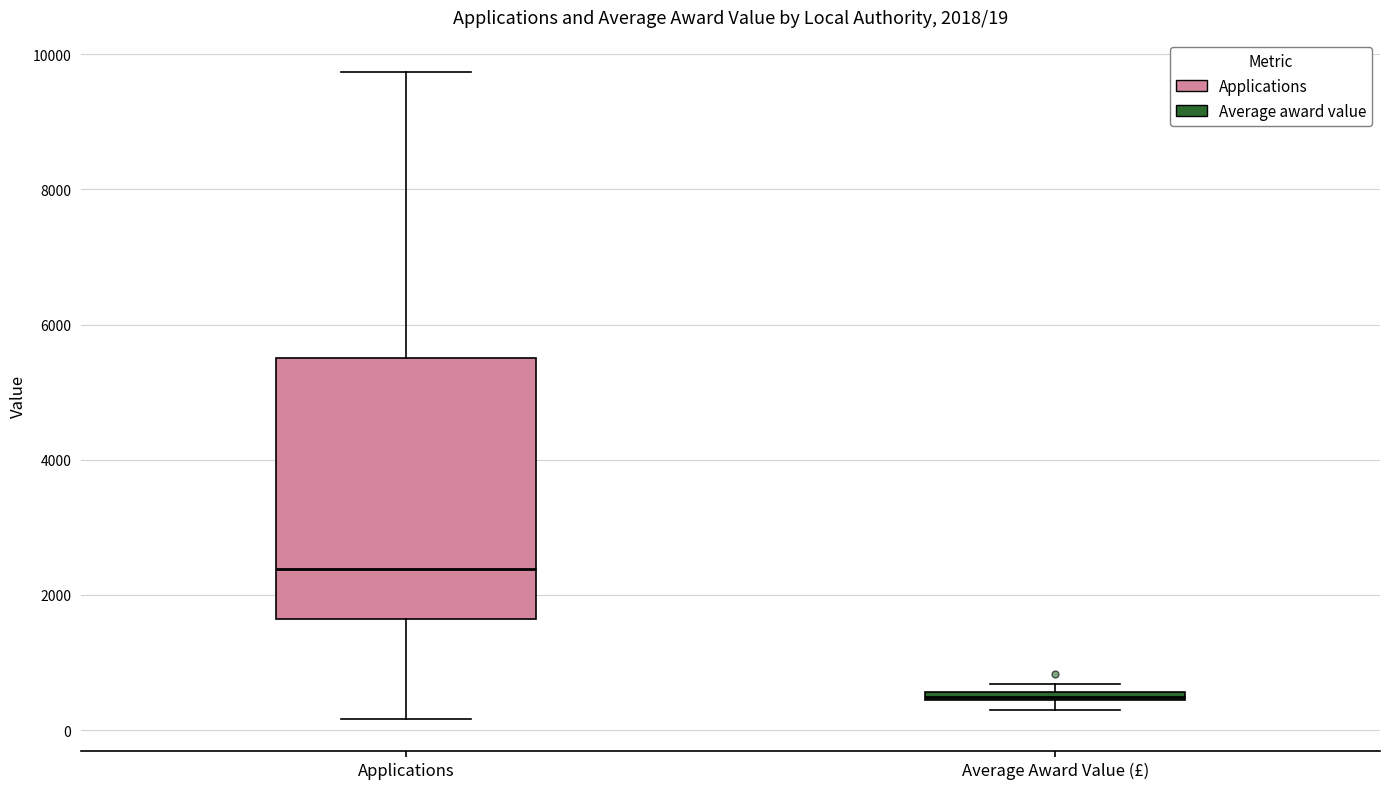

Which box is the tallest, from its lower edge to its upper edge?

Applications